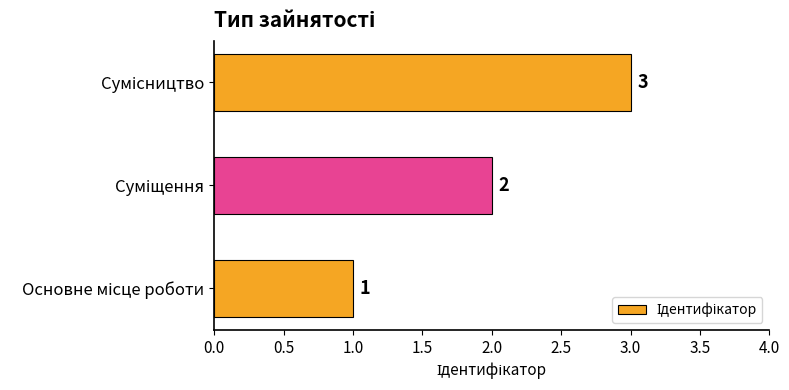

What is the greatest value displayed?

3